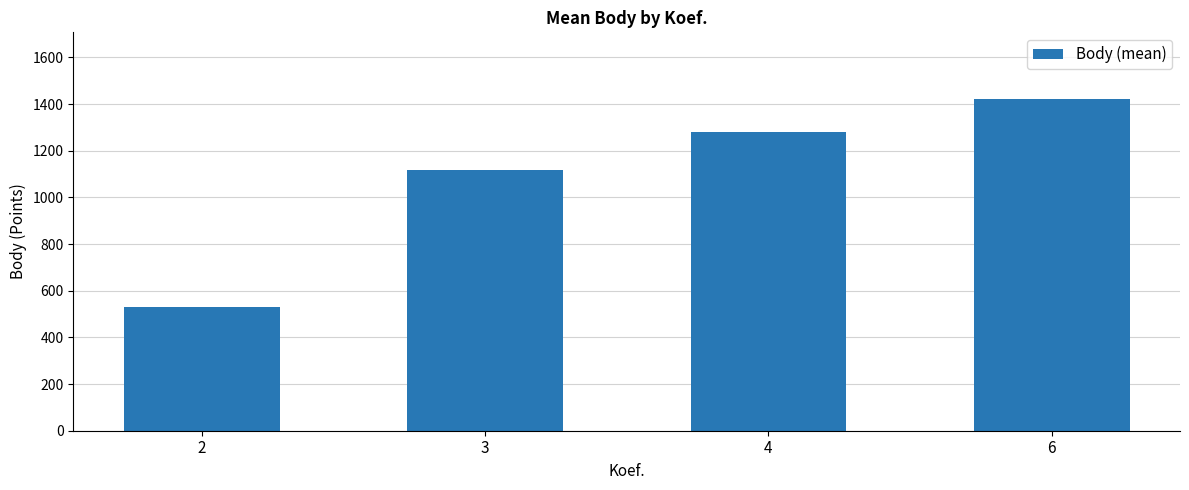

What is the value of the 1st bar from the left?

531.0